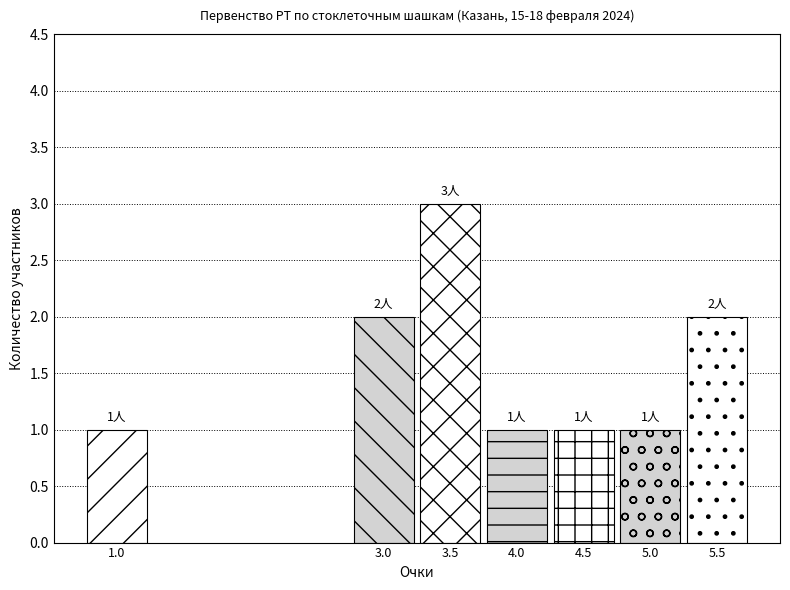

Reading left to right, what are all the values shown in this chart?

1.0=1	3.0=2	3.5=3	4.0=1	4.5=1	5.0=1	5.5=2